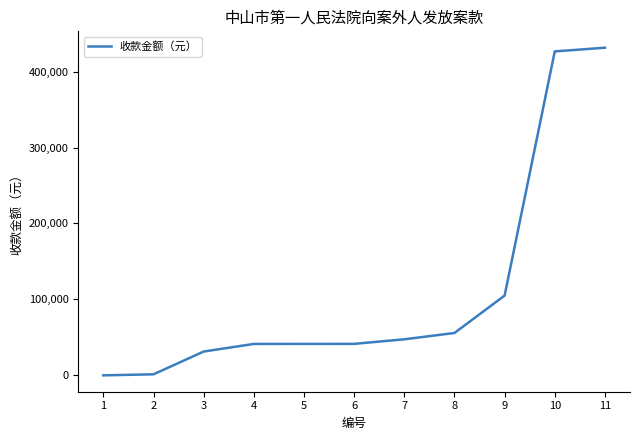

What is the change in value from 6 to 9?

+63561.0